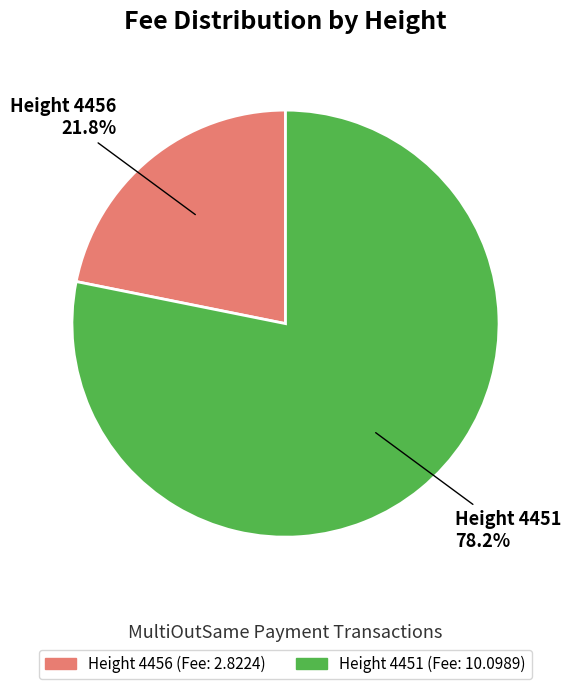

Is there a majority slice in this chart?

Yes